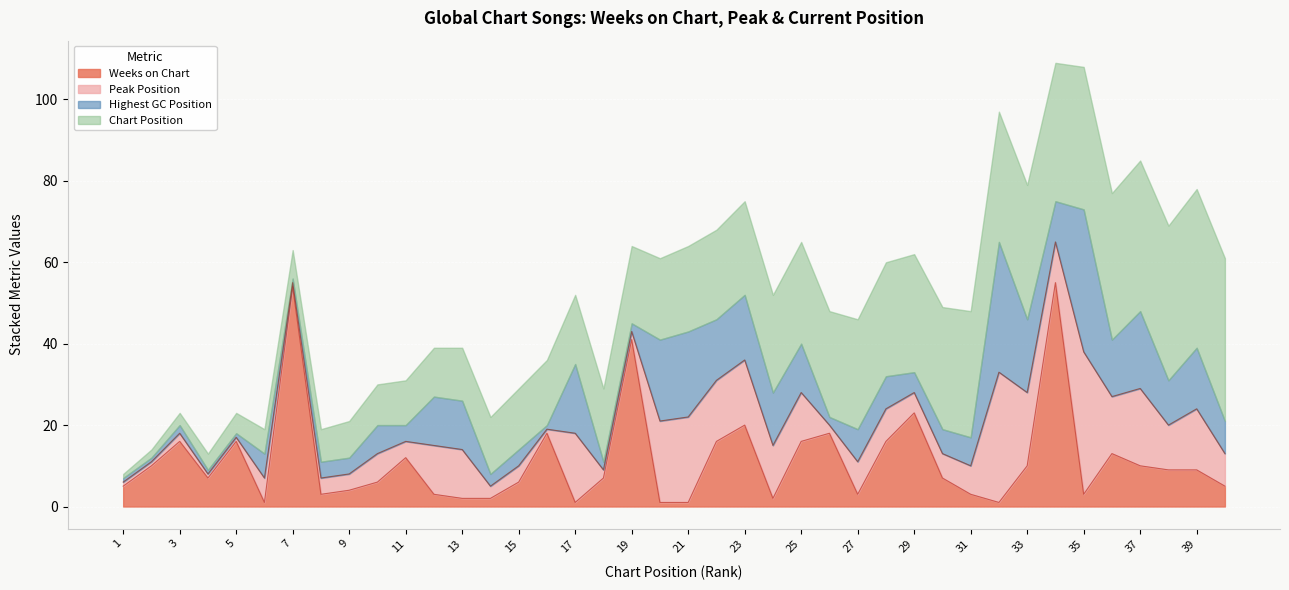

True or false: Weeks on Chart and Peak Position cross at least once.

True